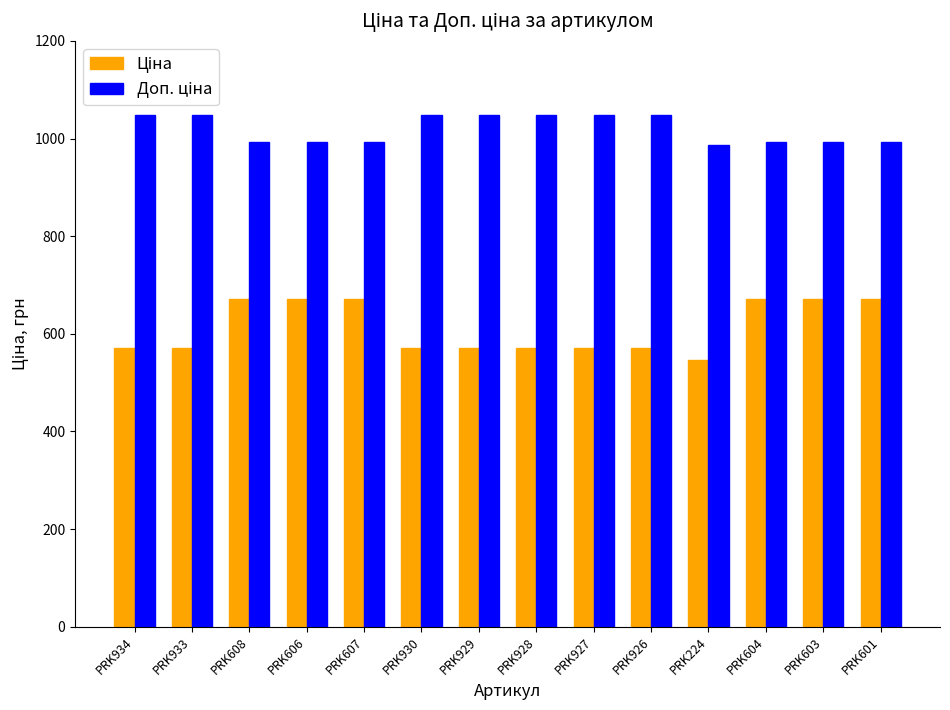

What is the total value across all series at PRK607?

1664.9